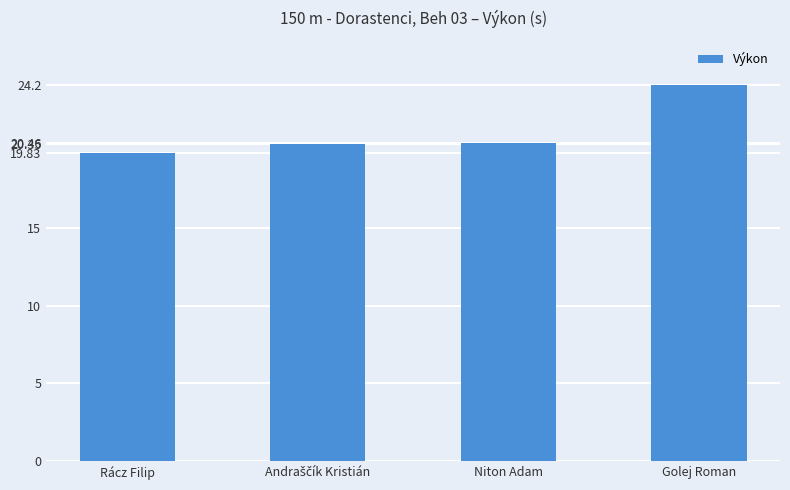

What is the maximum value shown in the chart?

24.2